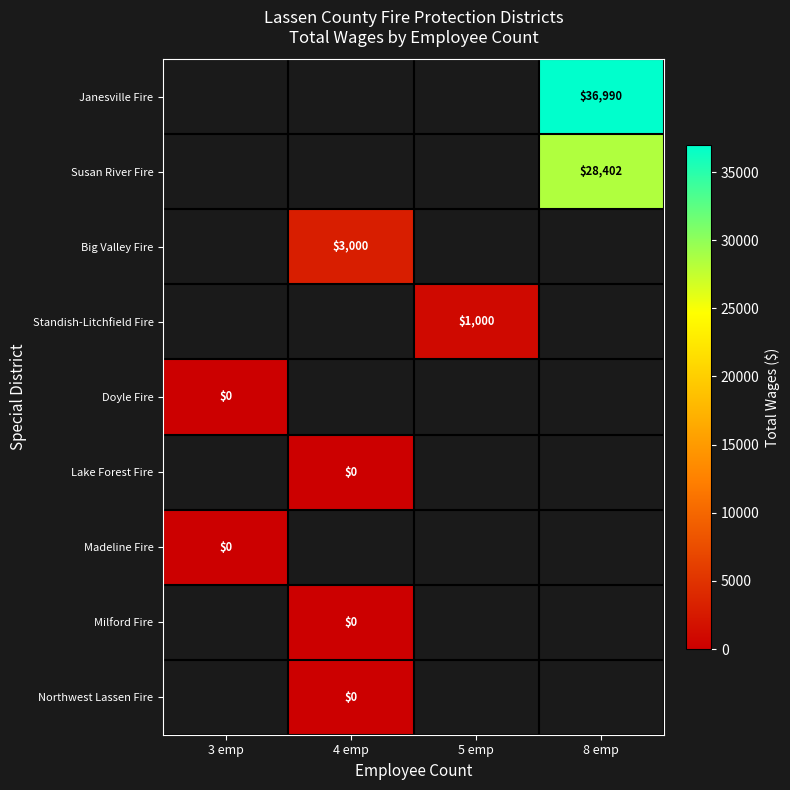

The Susan River Fire series shows 48404 at 8 emp. True or false?

False